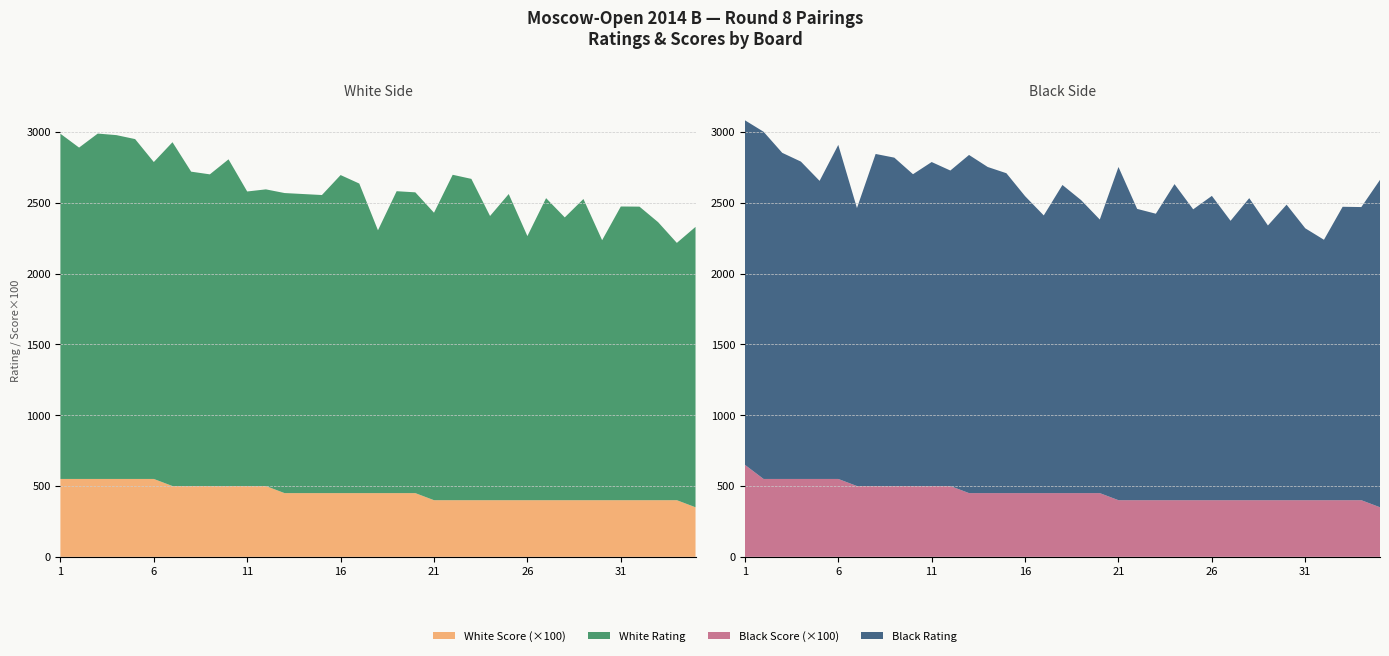

Reading left to right, extract all data points from this chart.

White Rating: 1=2438.0	2=2340.0	3=2439.0	4=2428.0	5=2400.0	6=2238.0	7=2428.0	8=2220.0	9=2201.0	10=2307.0	11=2080.0	12=2095.0	13=2119.0	14=2112.0	15=2105.0	16=2246.0	17=2186.0	18=1856.0	19=2132.0	20=2124.0	21=2030.0	22=2298.0	23=2269.0	24=2007.0	25=2162.0	26=1865.0	27=2133.0	28=1997.0	29=2127.0	30=1836.0	31=2074.0	32=2073.0	33=1963.0	34=1817.0	35=1980.0
Black Rating: 1=2433.0	2=2452.0	3=2303.0	4=2241.0	5=2105.0	6=2359.0	7=1963.0	8=2345.0	9=2319.0	10=2202.0	11=2288.0	12=2228.0	13=2388.0	14=2303.0	15=2259.0	16=2097.0	17=1961.0	18=2176.0	19=2069.0	20=1932.0	21=2353.0	22=2057.0	23=2023.0	24=2232.0	25=2054.0	26=2149.0	27=1973.0	28=2133.0	29=1940.0	30=2087.0	31=1920.0	32=1839.0	33=2072.0	34=2070.0	35=2312.0
White Score: 1=5.5	2=5.5	3=5.5	4=5.5	5=5.5	6=5.5	7=5.0	8=5.0	9=5.0	10=5.0	11=5.0	12=5.0	13=4.5	14=4.5	15=4.5	16=4.5	17=4.5	18=4.5	19=4.5	20=4.5	21=4.0	22=4.0	23=4.0	24=4.0	25=4.0	26=4.0	27=4.0	28=4.0	29=4.0	30=4.0	31=4.0	32=4.0	33=4.0	34=4.0	35=3.5
Black Score: 1=6.5	2=5.5	3=5.5	4=5.5	5=5.5	6=5.5	7=5.0	8=5.0	9=5.0	10=5.0	11=5.0	12=5.0	13=4.5	14=4.5	15=4.5	16=4.5	17=4.5	18=4.5	19=4.5	20=4.5	21=4.0	22=4.0	23=4.0	24=4.0	25=4.0	26=4.0	27=4.0	28=4.0	29=4.0	30=4.0	31=4.0	32=4.0	33=4.0	34=4.0	35=3.5